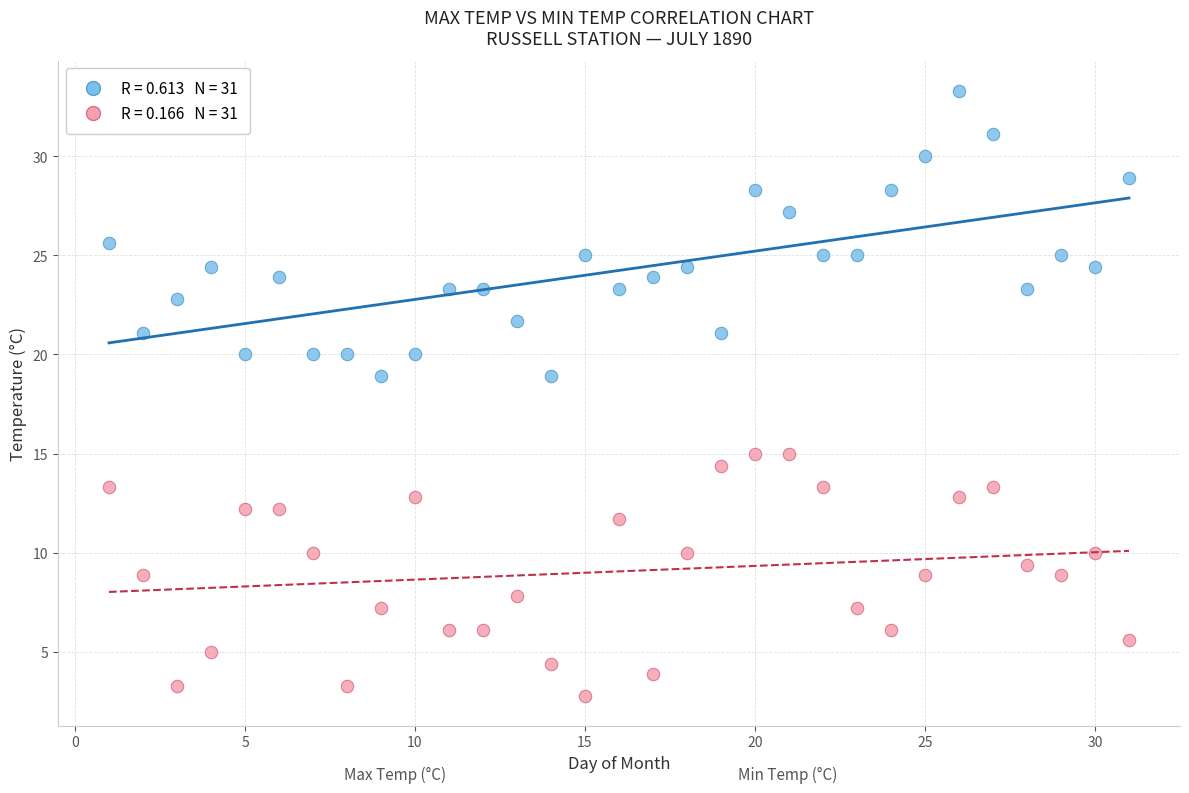

Across all data points, what is the range of X values (max minus min)?

30.0